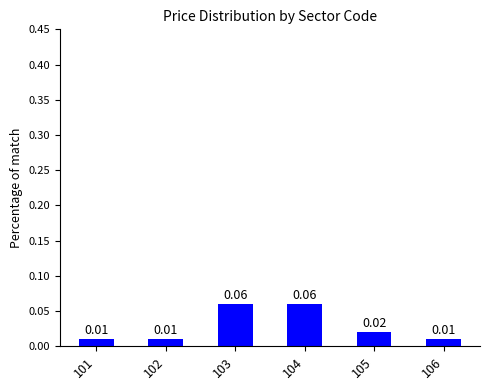

What is the greatest value displayed?

0.1